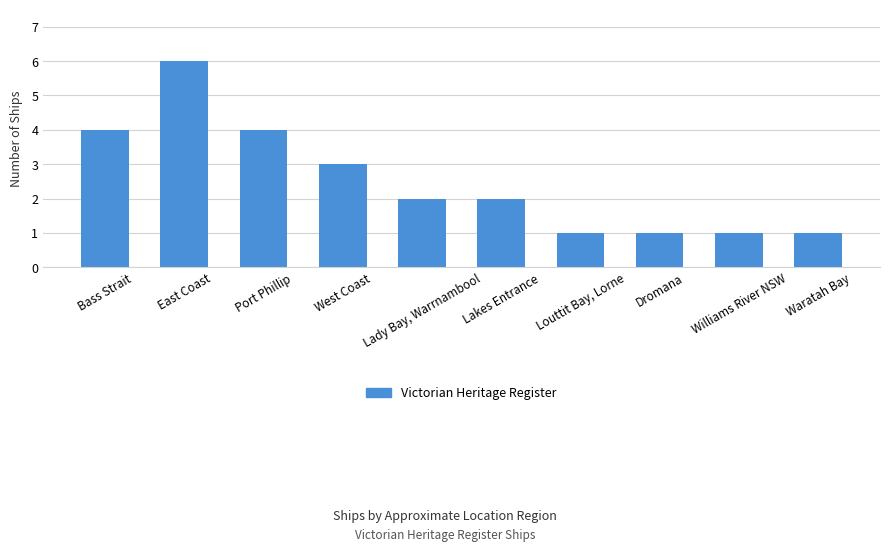

Where does the data first go above 2?

Bass Strait